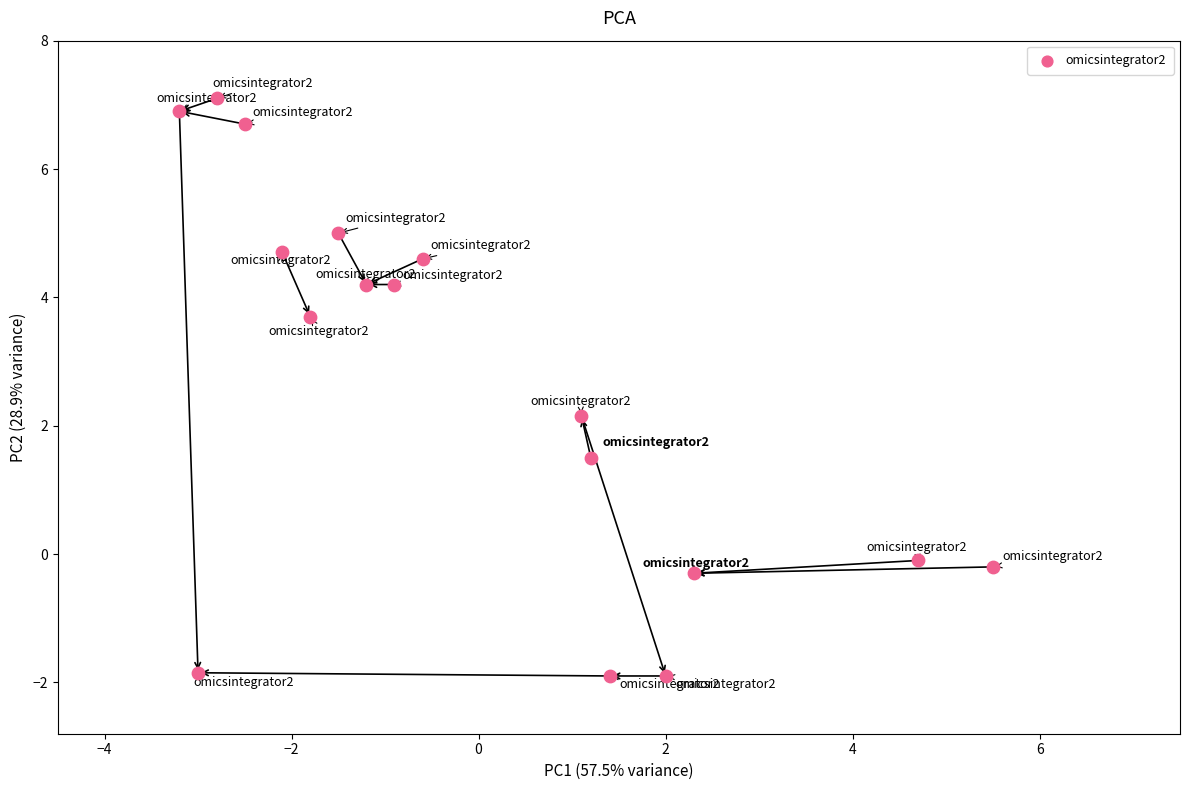

What is the range of X values (max minus min)?

8.7